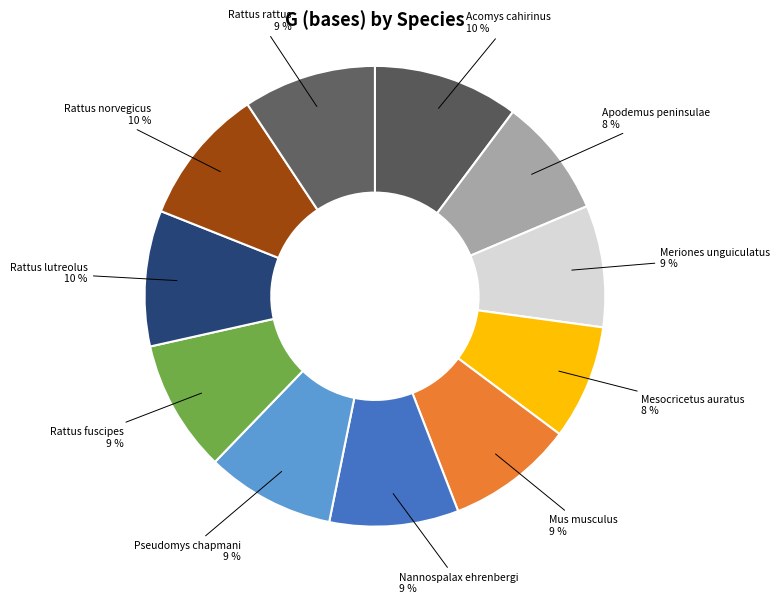

Is Pseudomys chapmani the majority of the pie?

No